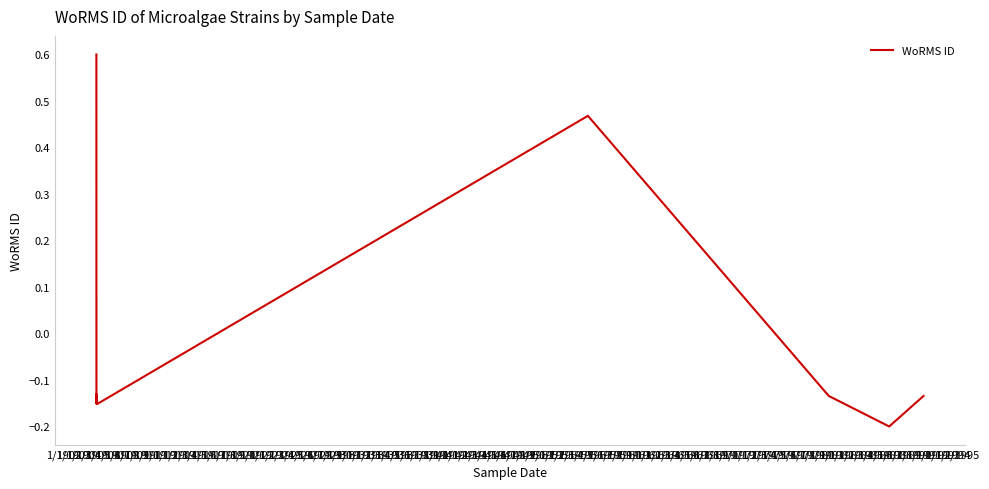

Count the values in the range 0 to 1.

2